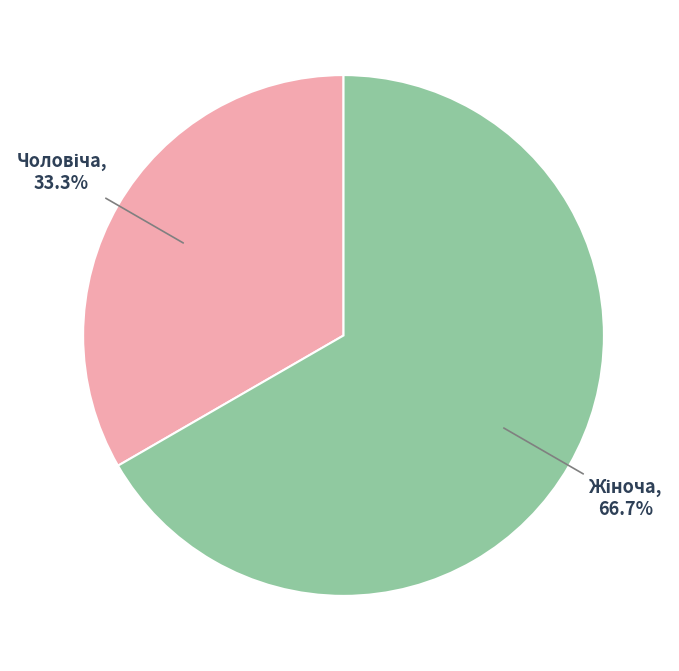

Is there a majority slice in this chart?

Yes